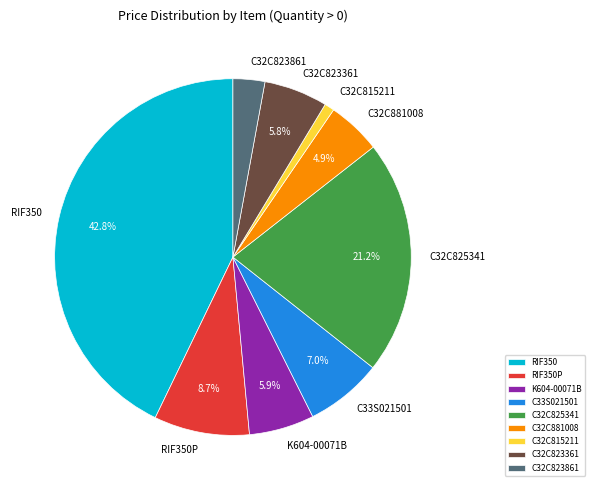

What is the ratio of the value at RIF350P to the value at RIF350?

0.2